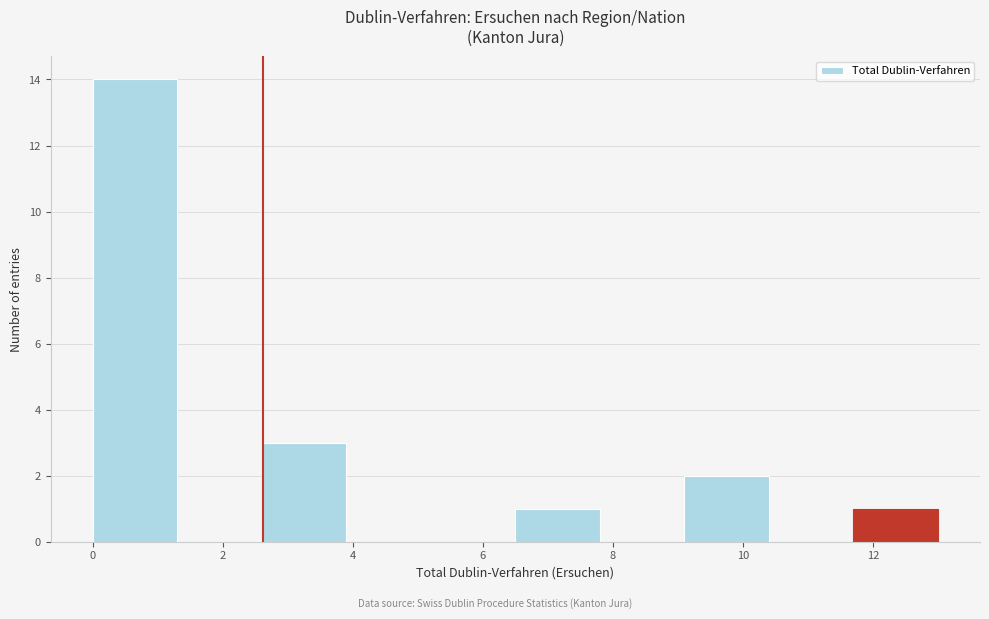

How tall is the bar that spans 6.5 to 7.8 on the x-axis? Neither the bar edges nor the heights are printed on the chart, so give them approximately, as read against the axes.

1